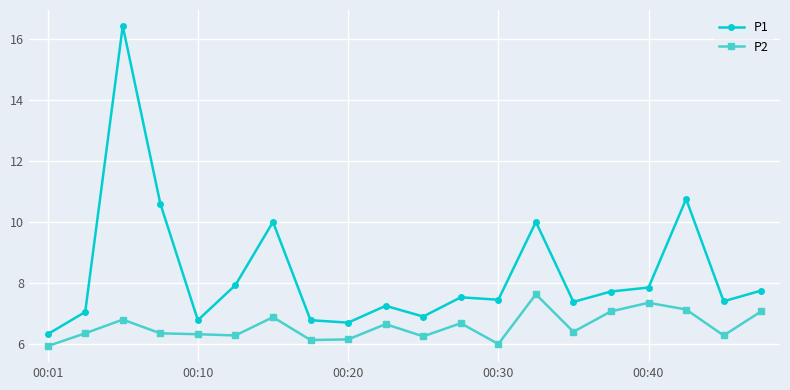

Rank the series by their average value, from highest to lowest.

P1, P2